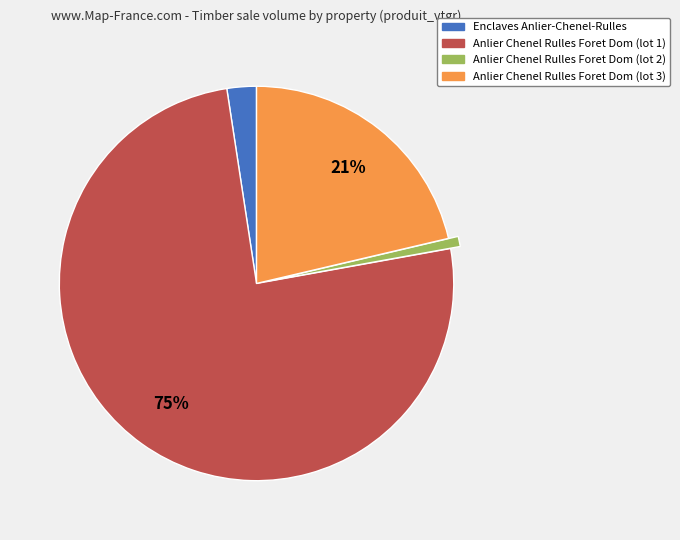

To the nearest percent, what percentage of the pie is Enclaves Anlier-Chenel-Rulles?

2%